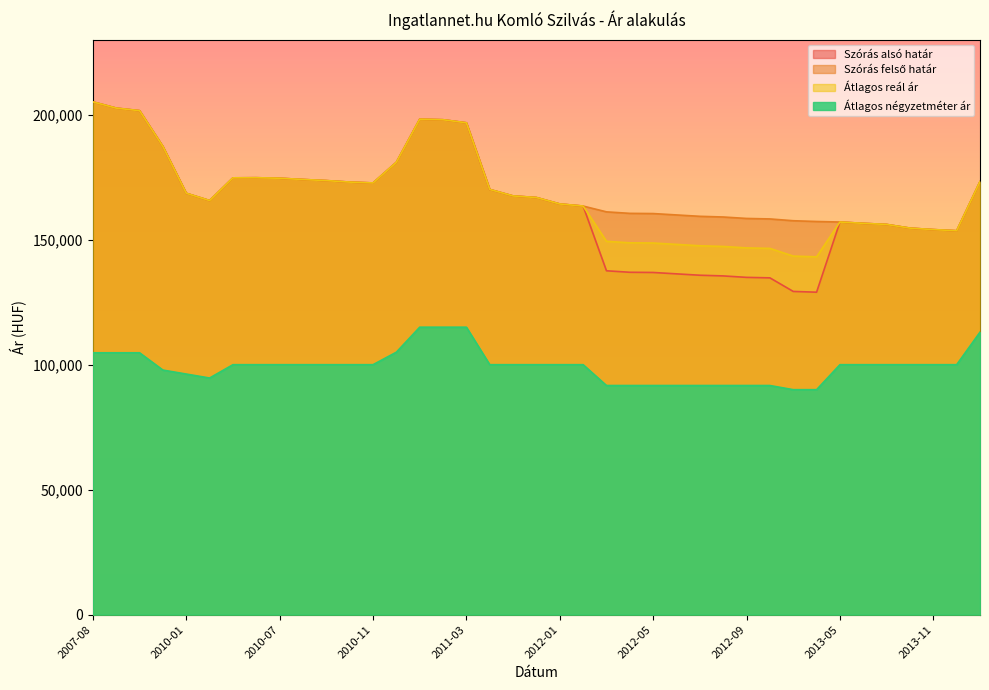

Which series has the largest range (max minus min)?

Szórás alsó határ